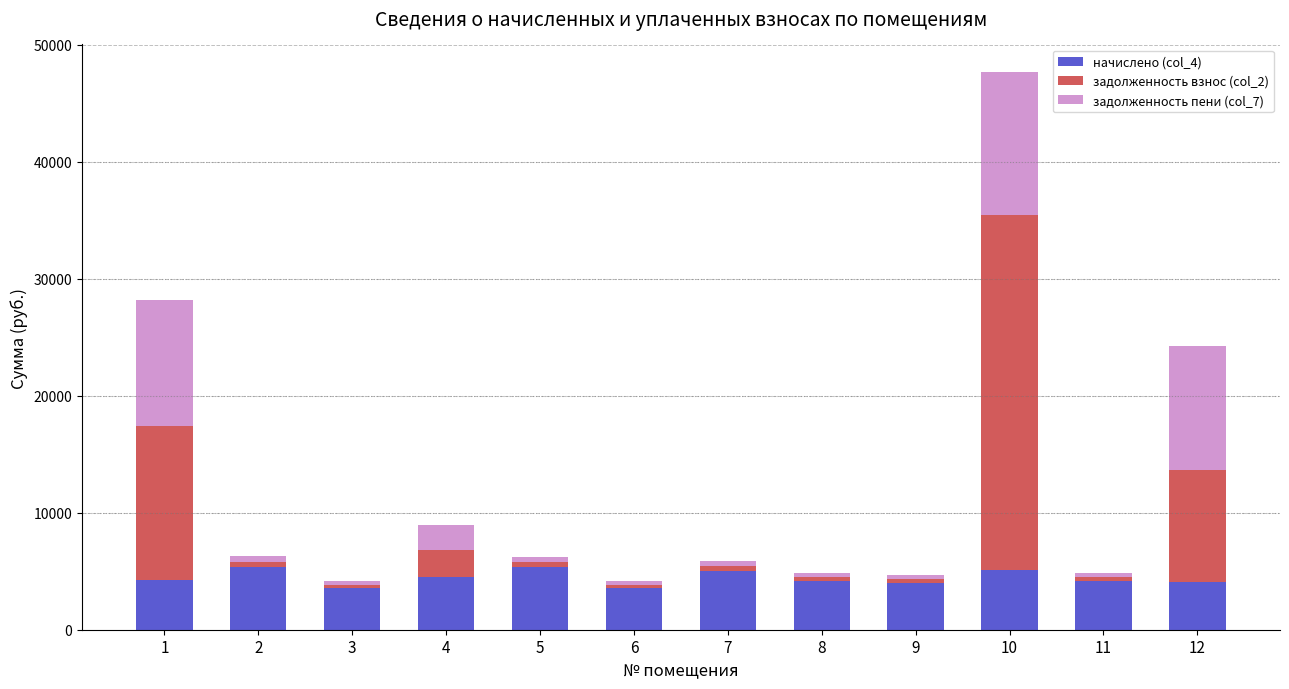

At which category is the sum across all series the highest?

10